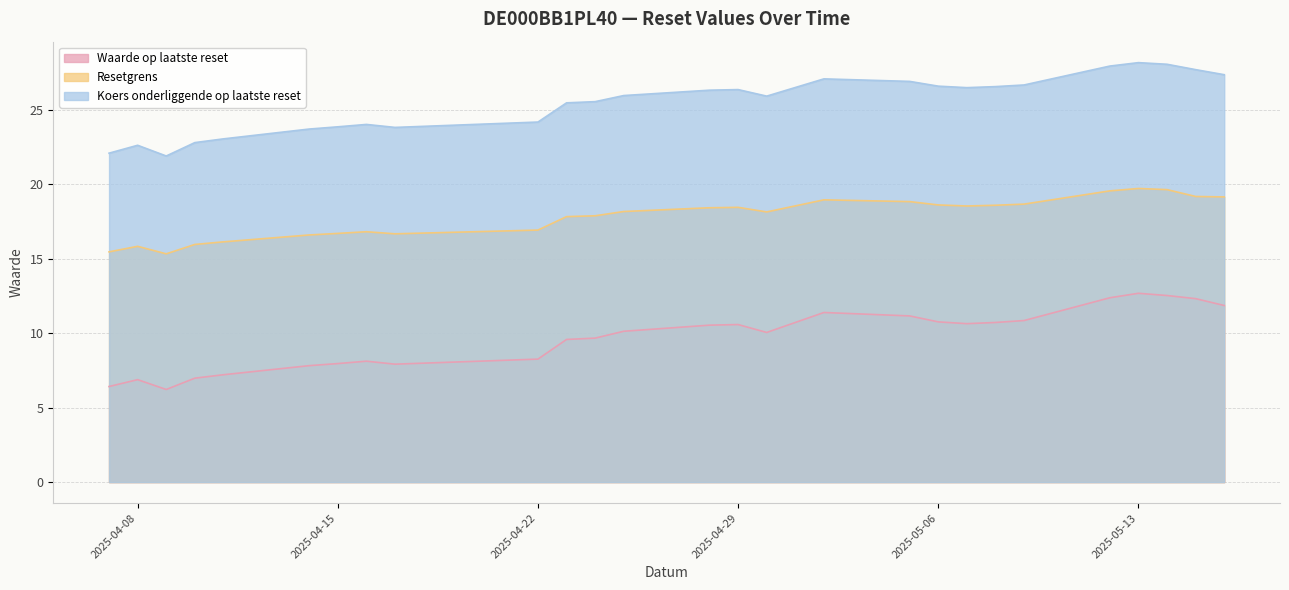

How many interior local peaks does the Waarde op laatste reset series have?

5